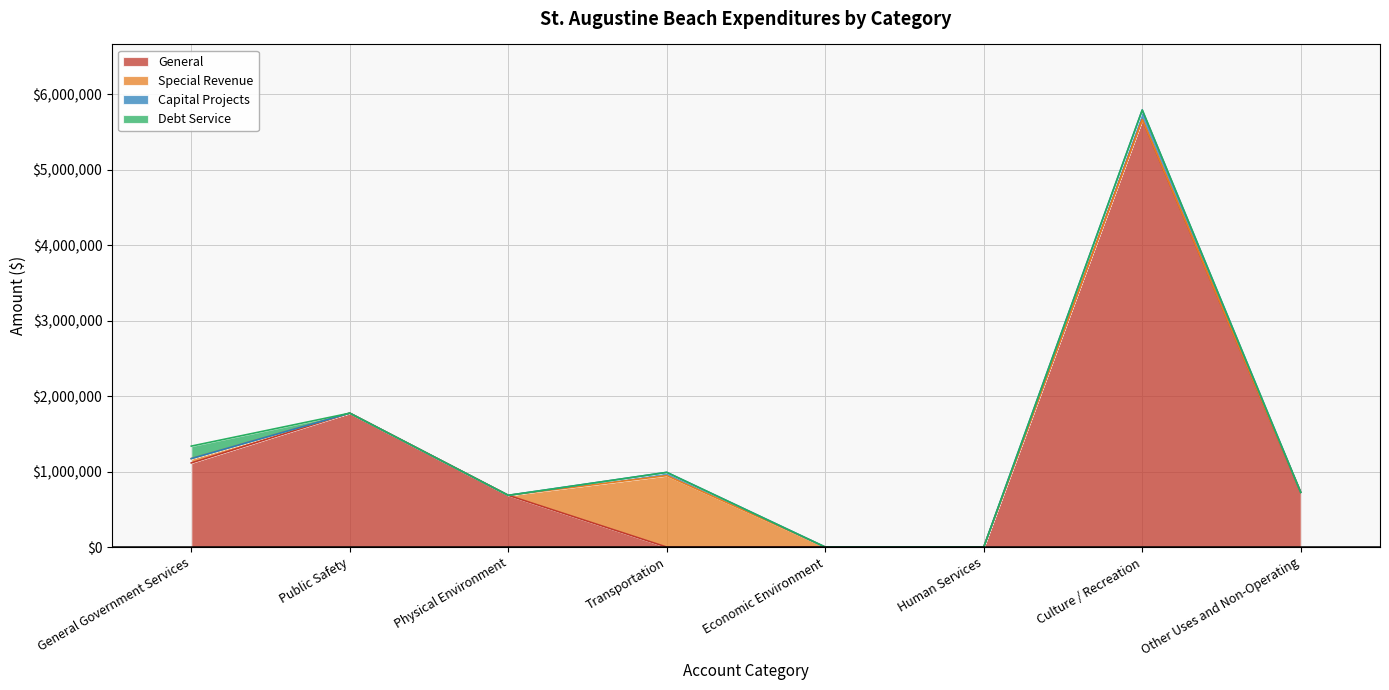

At which category is the sum across all series the highest?

Culture / Recreation